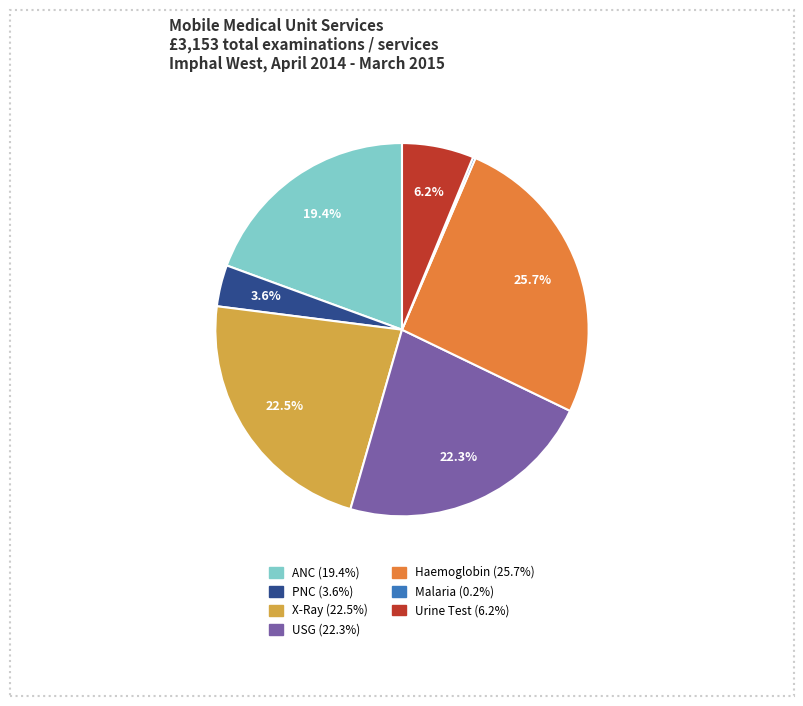

Does any single category account for the majority?

No